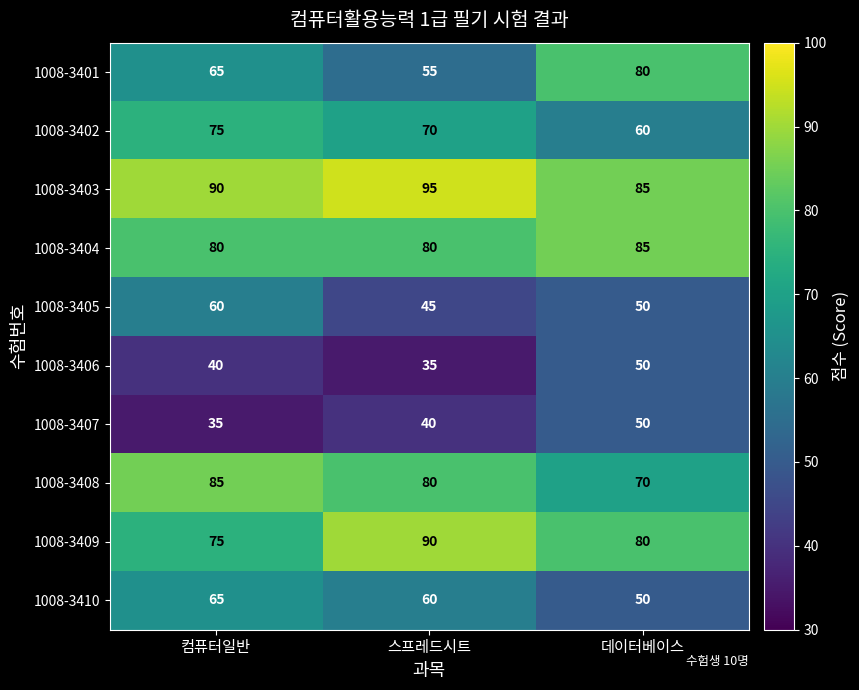

Count the 1008-3404 values in the range 80 to 85.

3